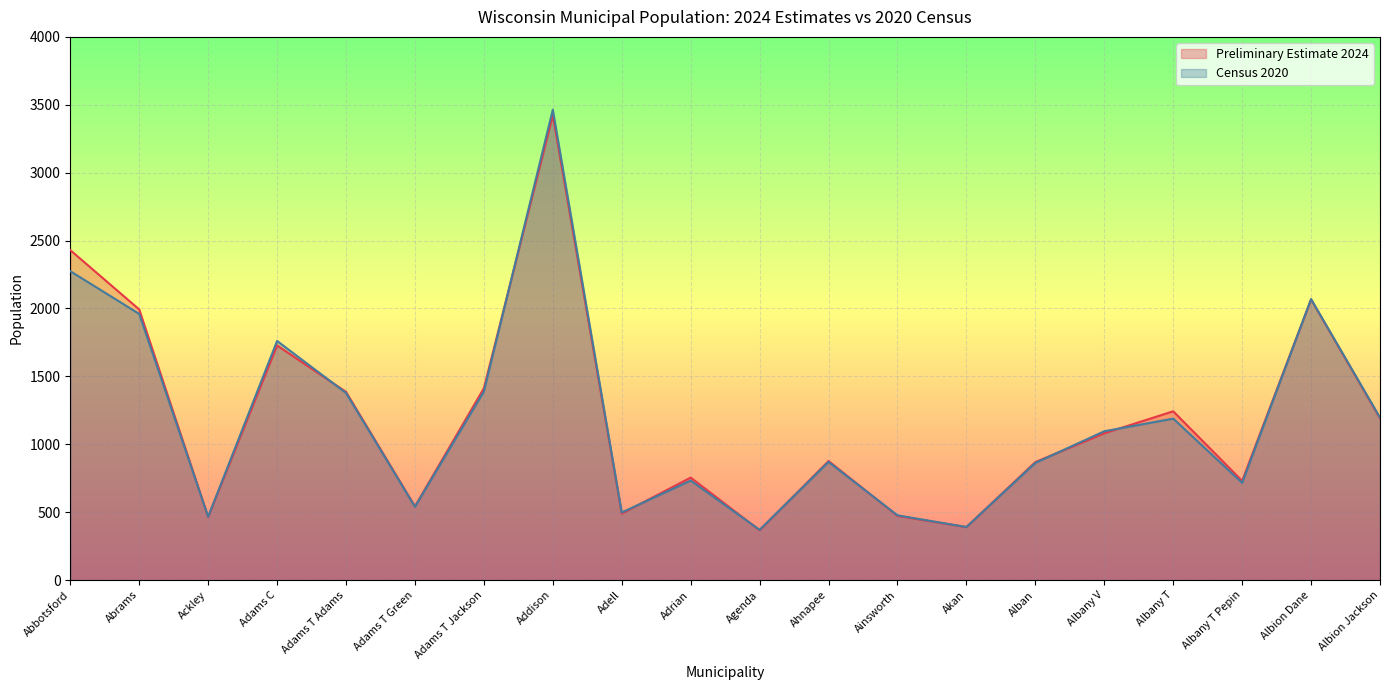

What is the minimum value for Preliminary Estimate 2024?

367